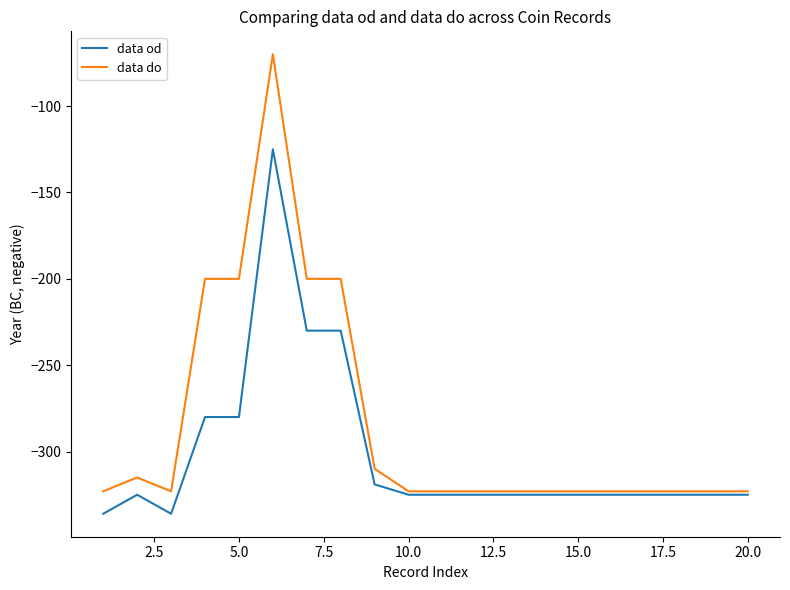

Rank the series by their maximum value, from highest to lowest.

data do, data od